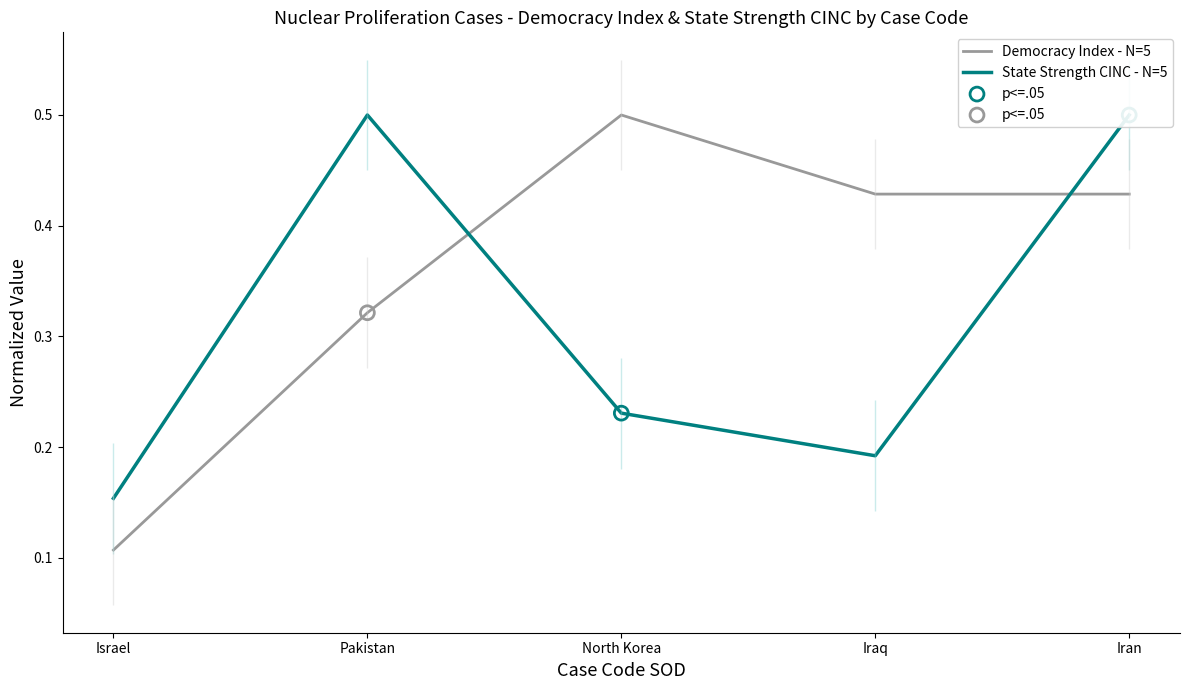

Which series contains the highest Y value?

Democracy Index